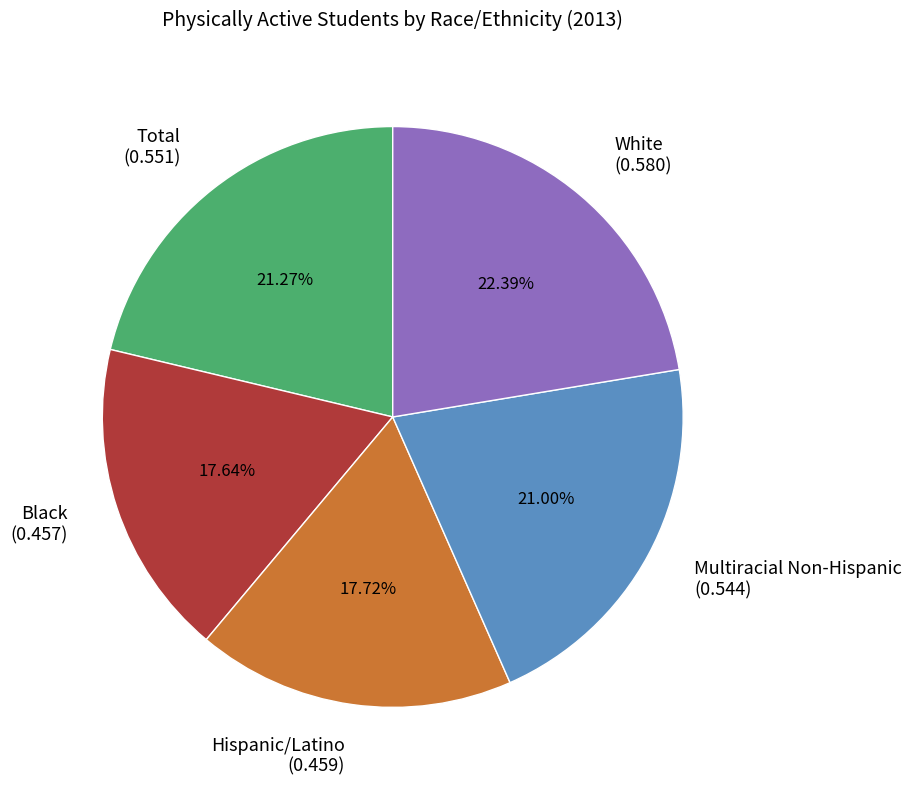

Does any single category account for the majority?

No